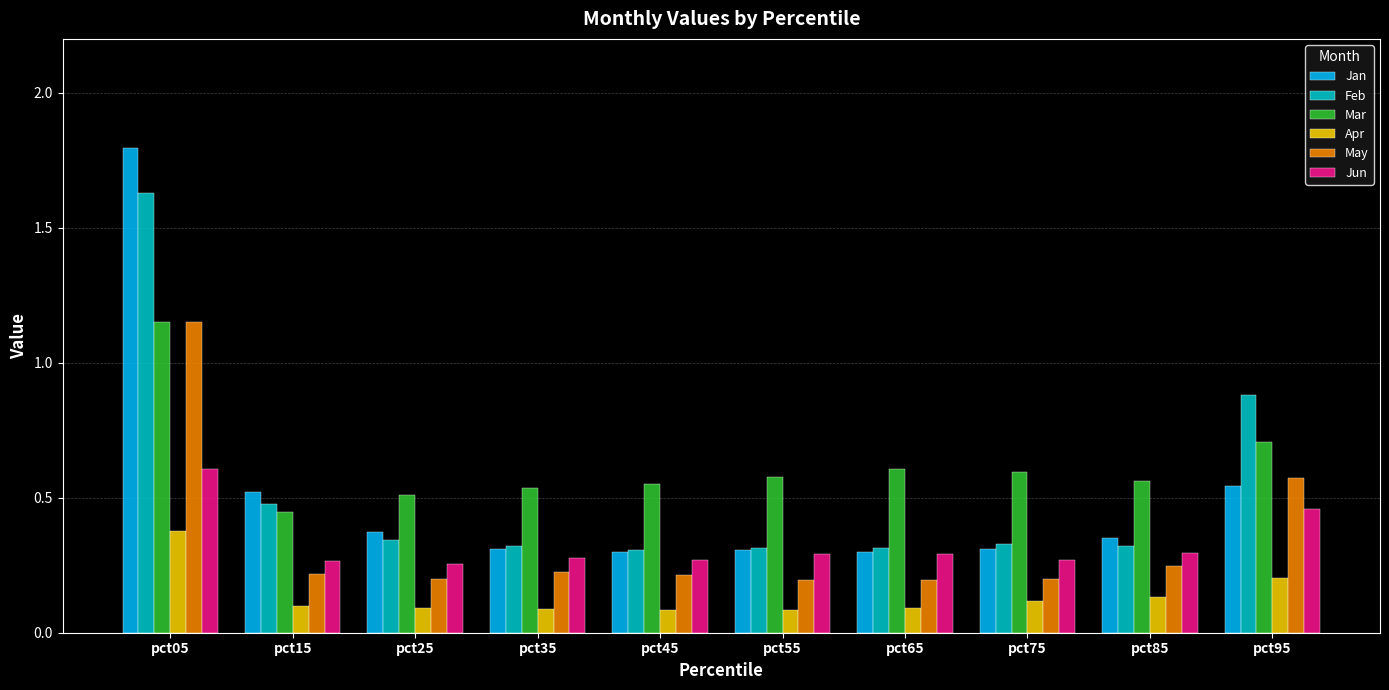

True or false: Mar has a value of 0.5 at pct25.

True